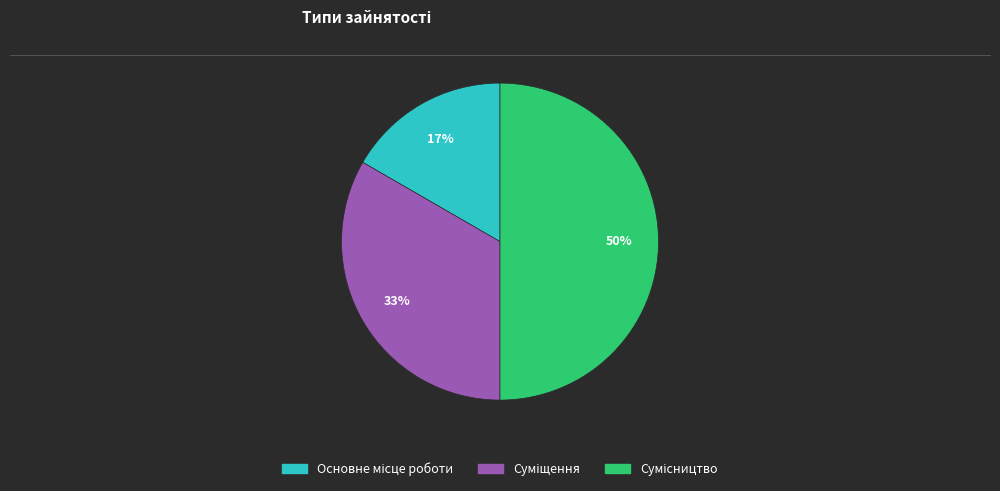

To the nearest percent, what is the average slice percentage?

33%